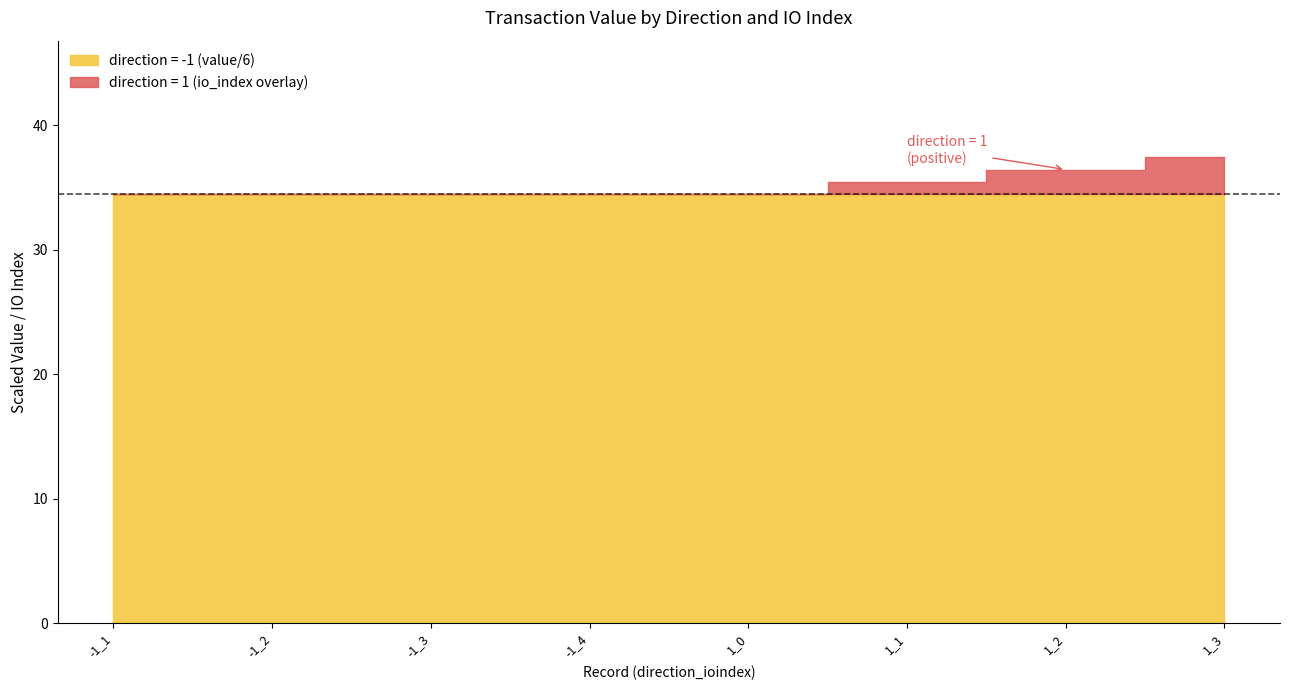

True or false: io_index and value cross at least once.

False